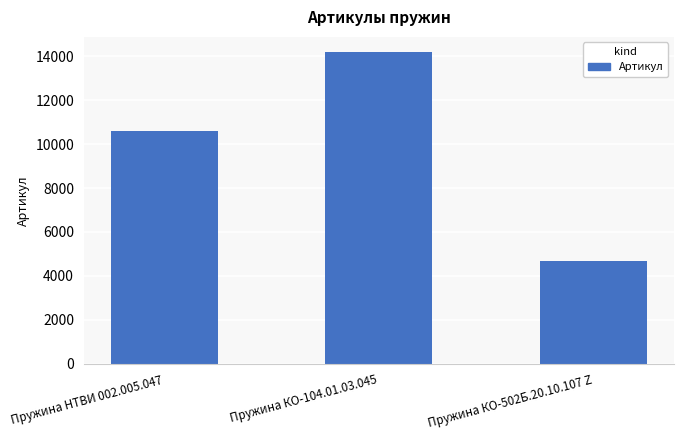

At which label is the value closest to 9428?

Пружина НТВИ 002.005.047